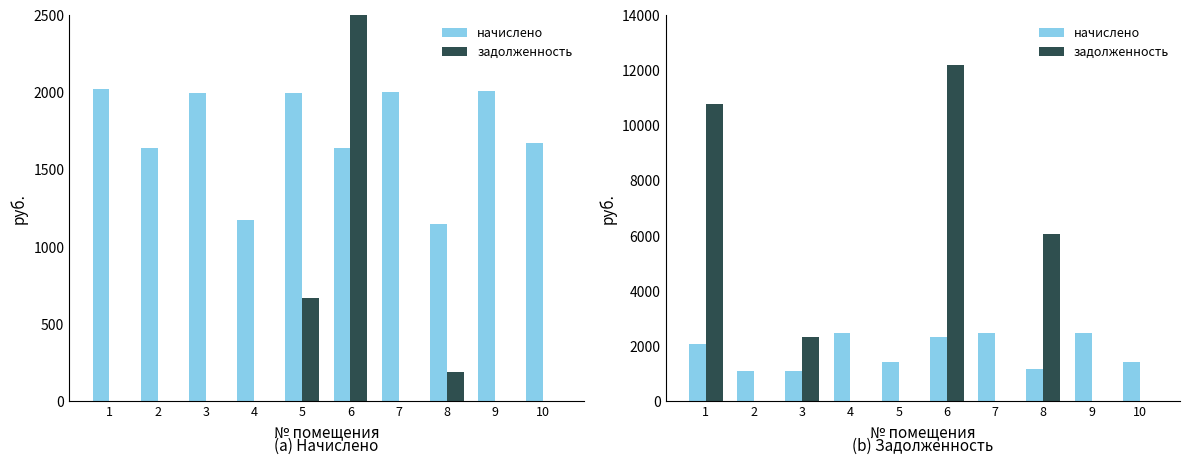

Rank the categories by задолженность value from highest to lowest.

6, 1, 8, 3, 2, 4, 5, 7, 9, 10